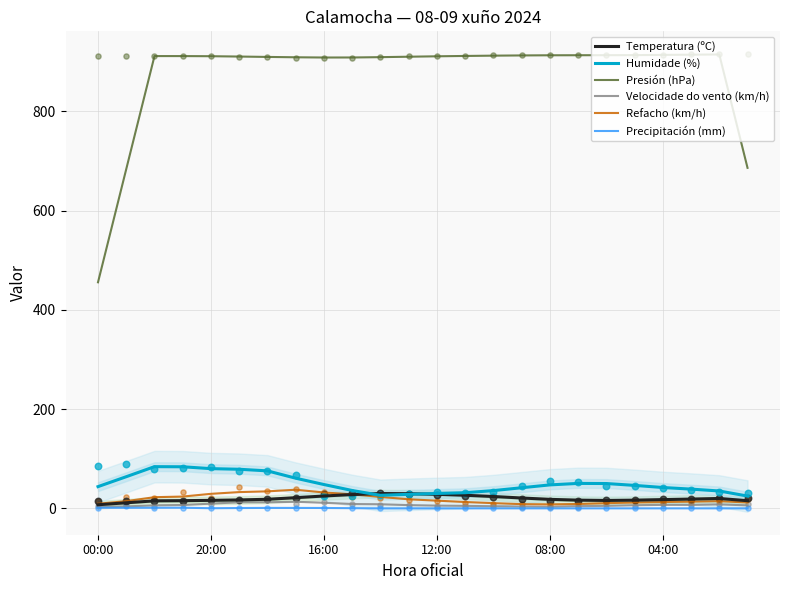

At how many categories does at least one series exceed 743?

21